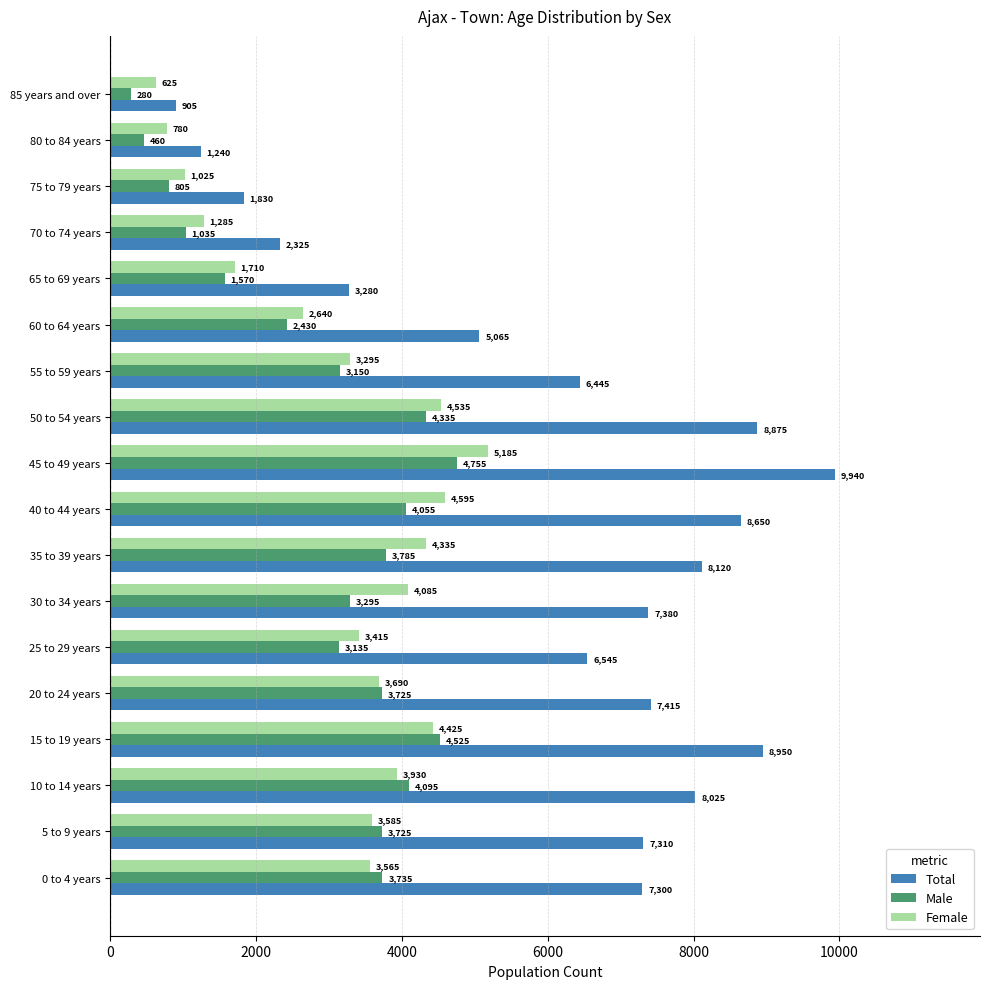

What is the sum of all Male values?

52895